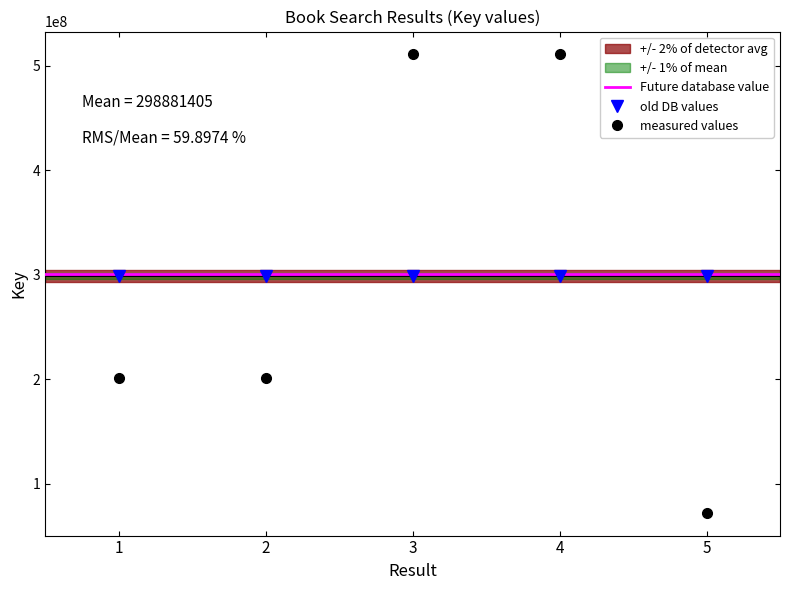

How many lines are shown in the chart?

1